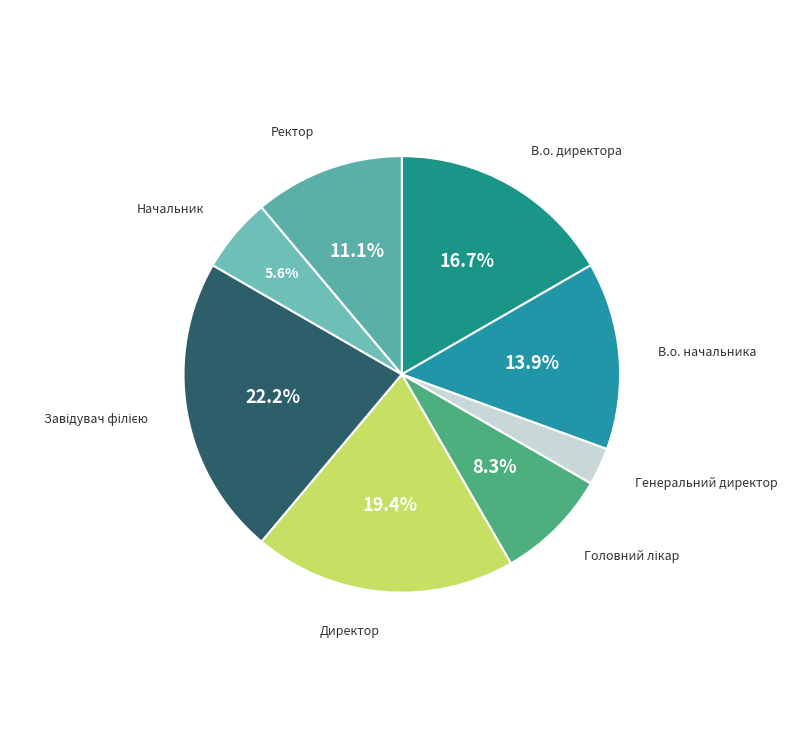

Which has a higher value, В.о. директора or Директор?

Директор